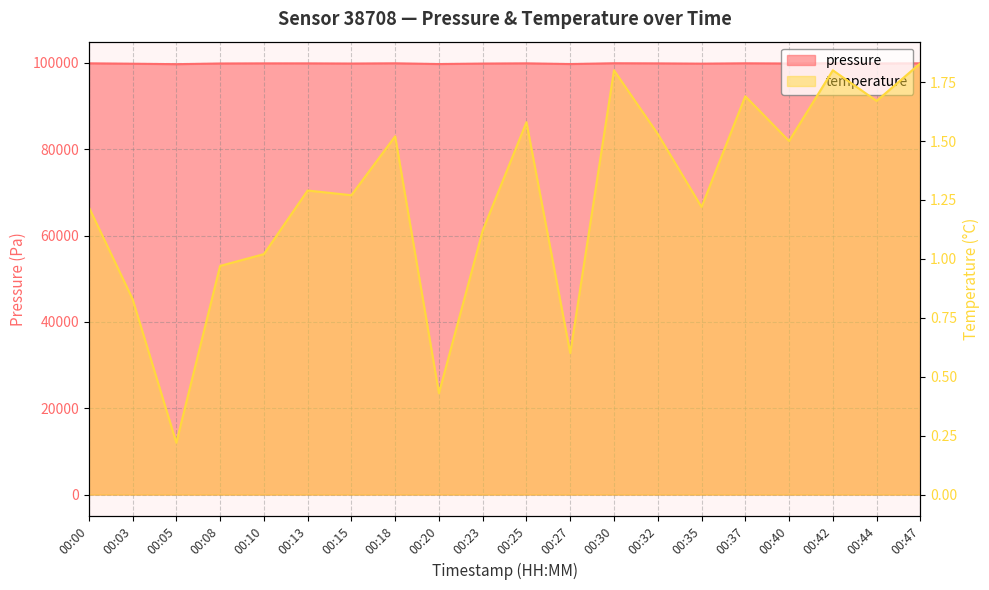

Reading right to left, list all the values displayed in this chart.

pressure: 99912.0	99887.4	99932.8	99869.6	99917.5	99836.6	99898.8	99929.3	99746.6	99908.2	99856.6	99746.1	99915.2	99862.4	99901.9	99901.6	99874.1	99714.7	99822.8	99911.5
temperature: 1.8	1.7	1.8	1.5	1.7	1.2	1.5	1.8	0.6	1.6	1.1	0.4	1.5	1.3	1.3	1.0	1.0	0.2	0.8	1.2